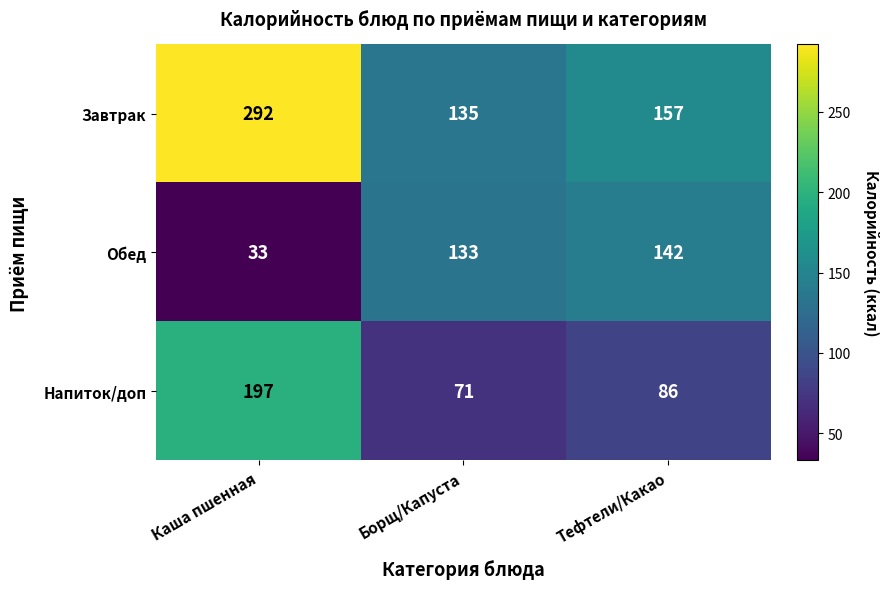

Where does the Напиток/доп series first go above 86?

Каша пшенная